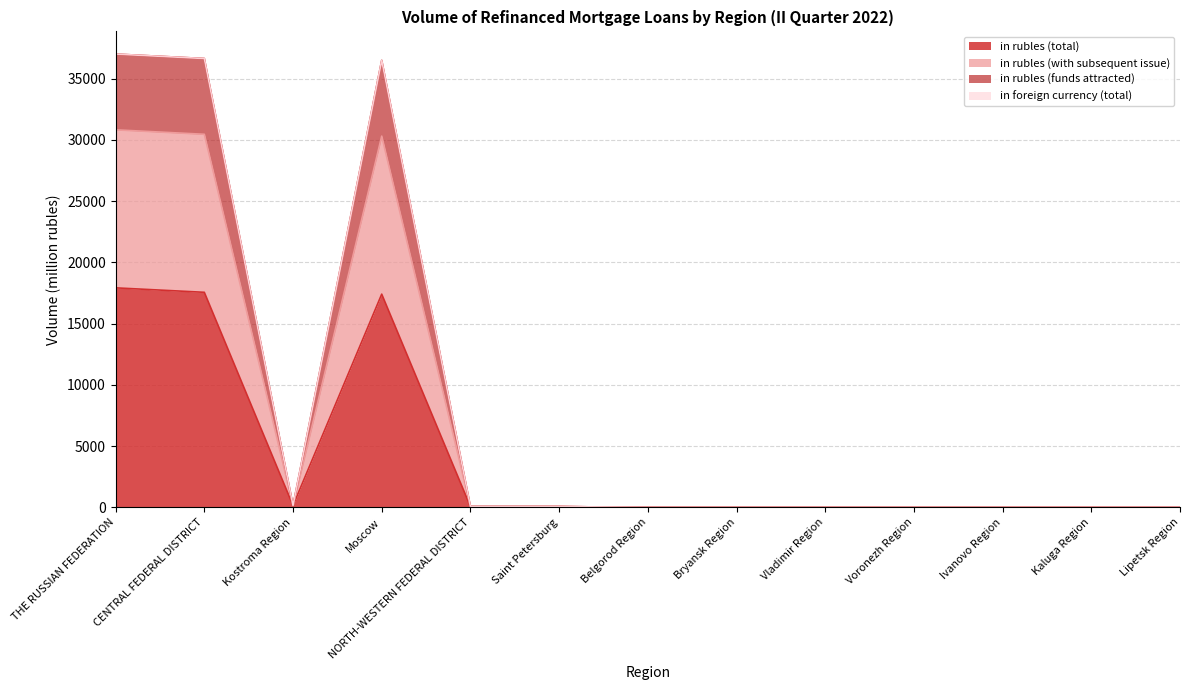

At which category does the chart reach its minimum across all series?

Belgorod Region